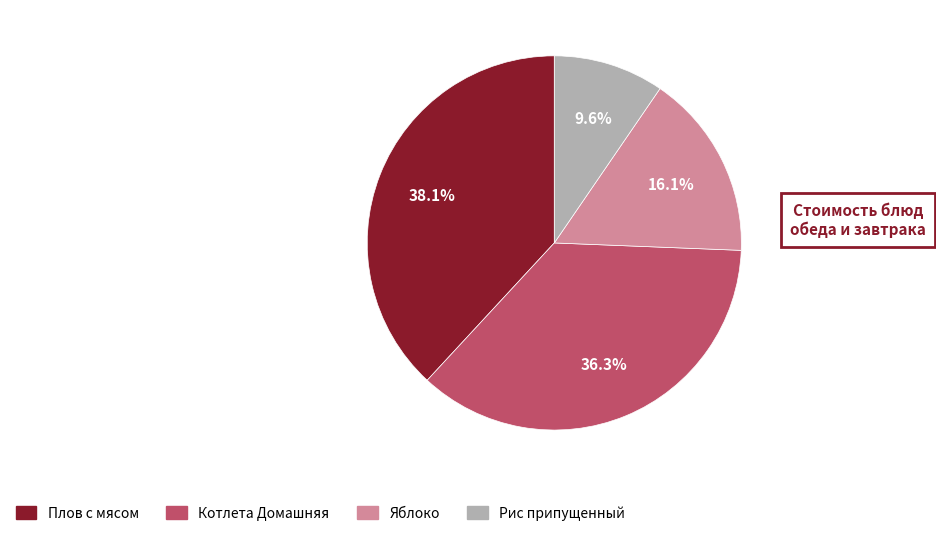

How many segments does this pie chart have?

4